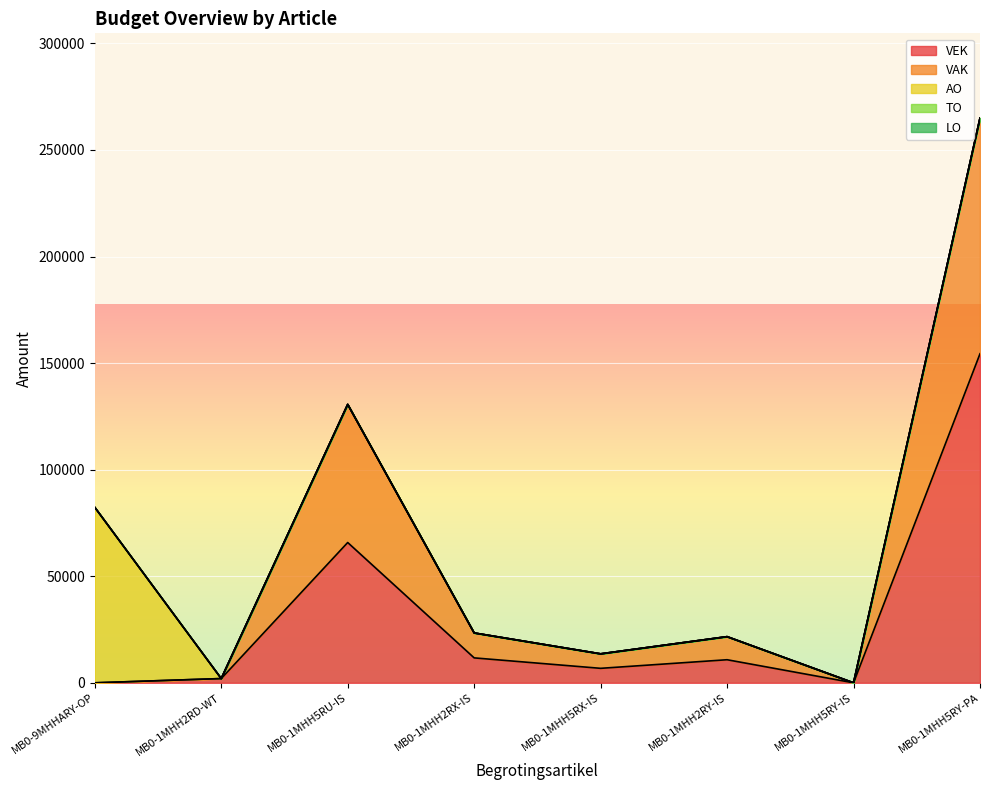

True or false: VAK has a value of 7943 at MB0-1MHH2RX-IS.

False